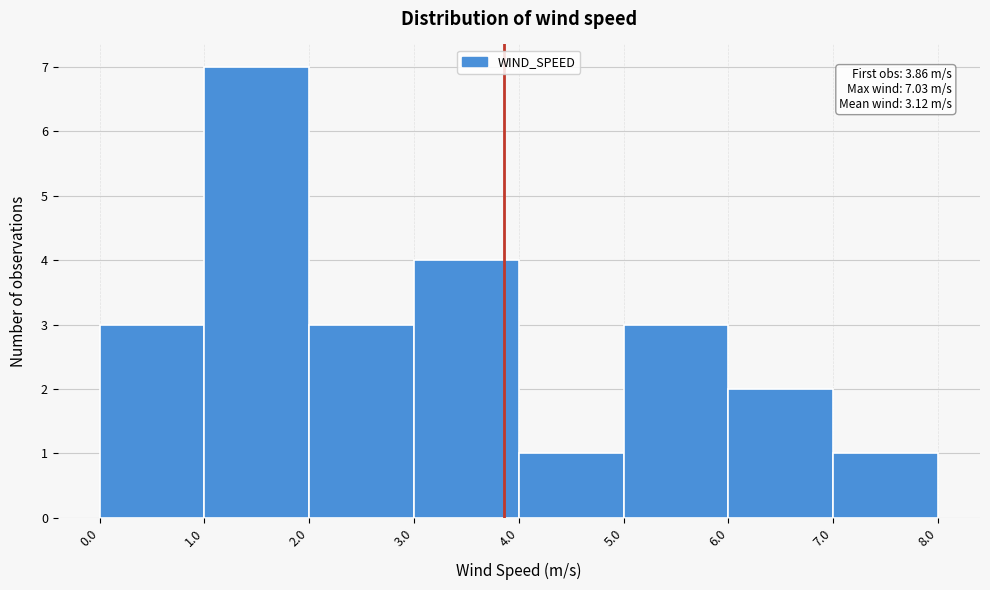

Which range on the x-axis has the tallest bar?

1.0 to 2.0